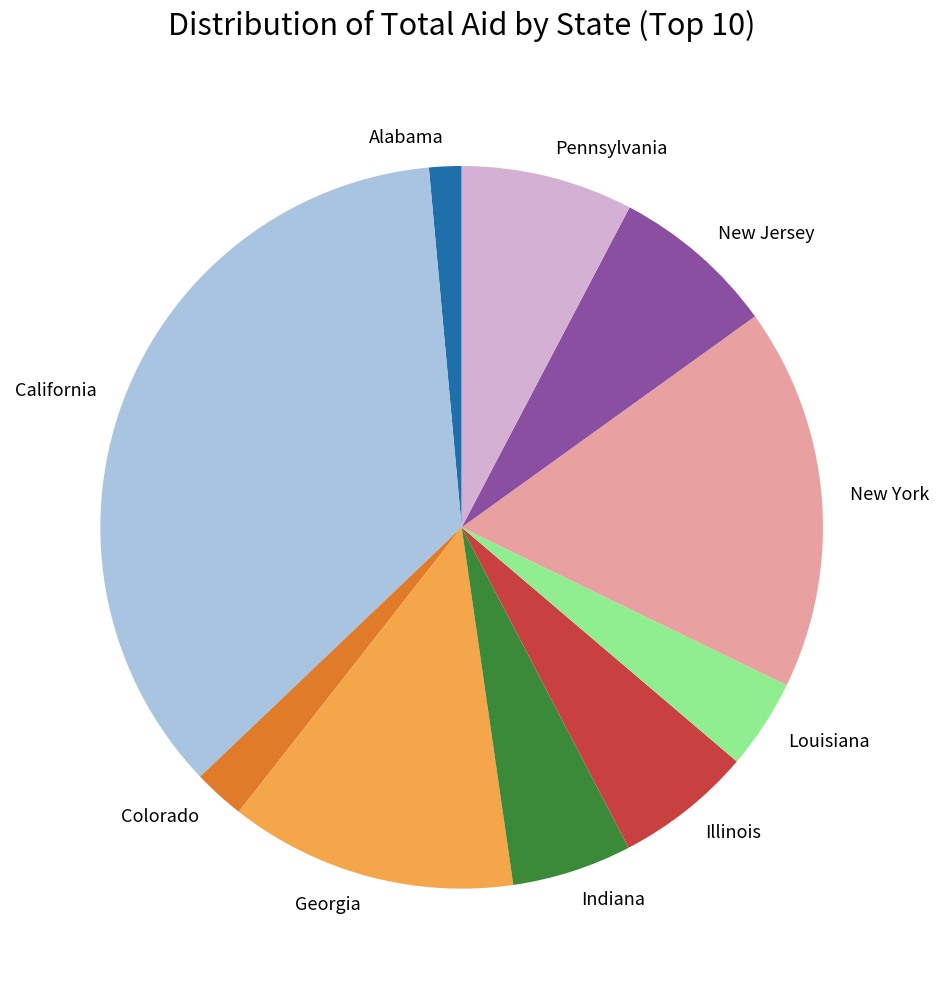

Between Louisiana and Georgia, which is larger?

Georgia